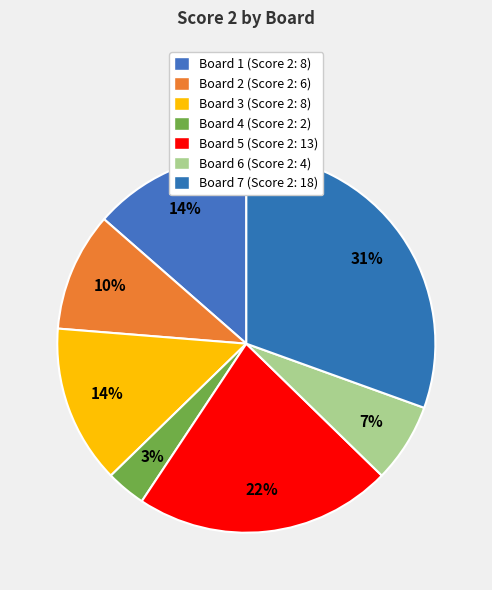

How many slices are in this pie chart?

7